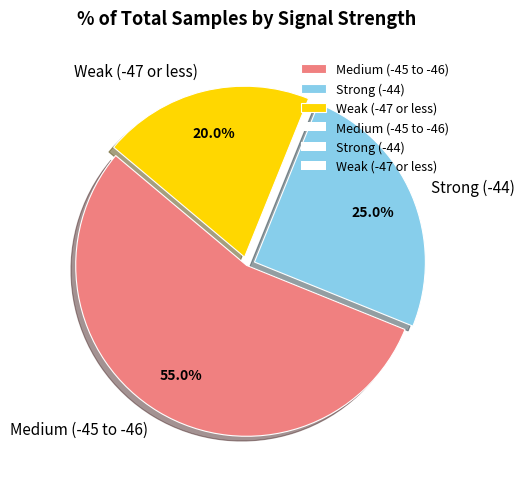

Rank the categories by value from lowest to highest.

Weak (-47 or less), Strong (-44), Medium (-45 to -46)